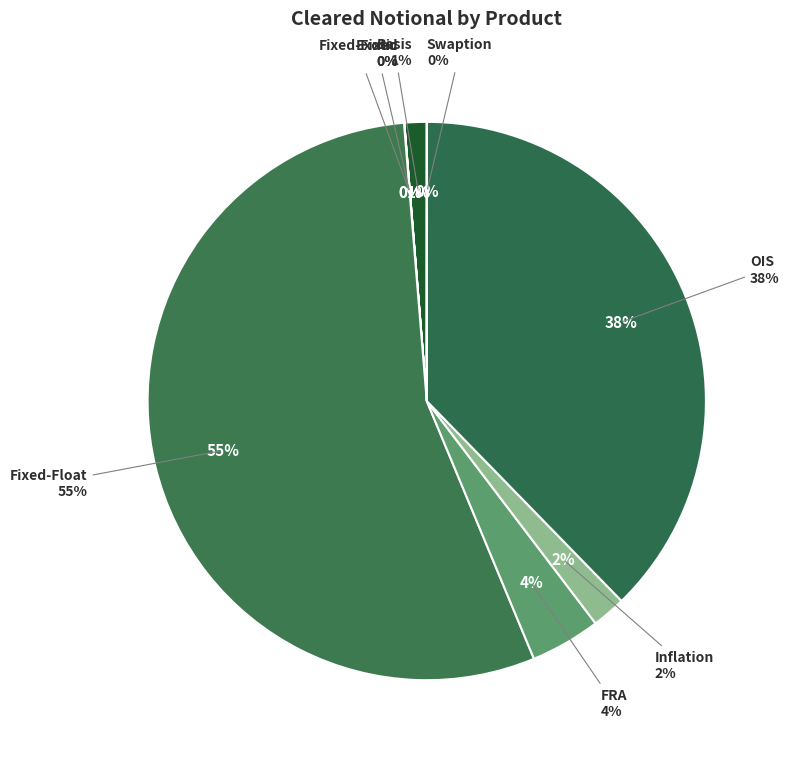

To the nearest percent, what is the combined percentage of Inflation and Fixed-Fixed?

2%